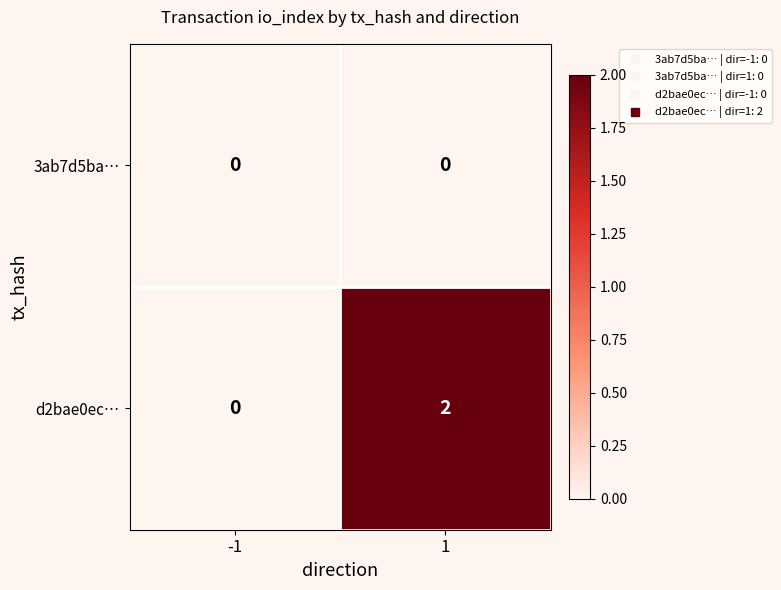

What is the total value across all series at 1?

2